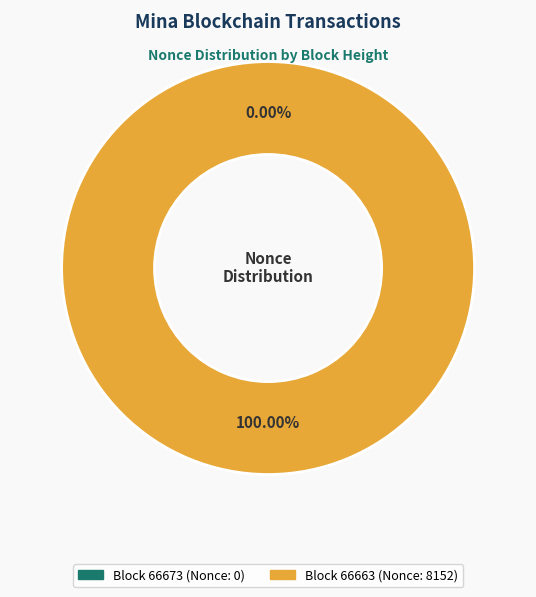

How many slices are in this pie chart?

2